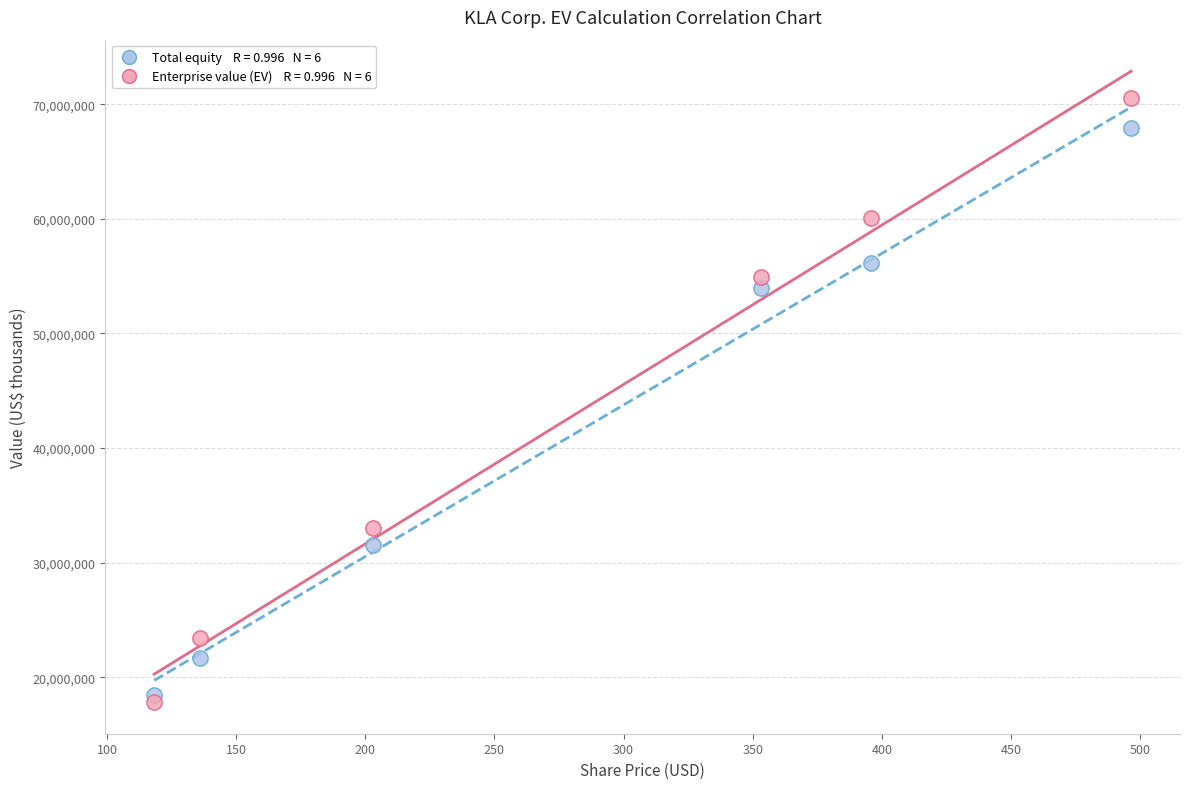

Across all series, what Y value is closest to 44173579?

53967762